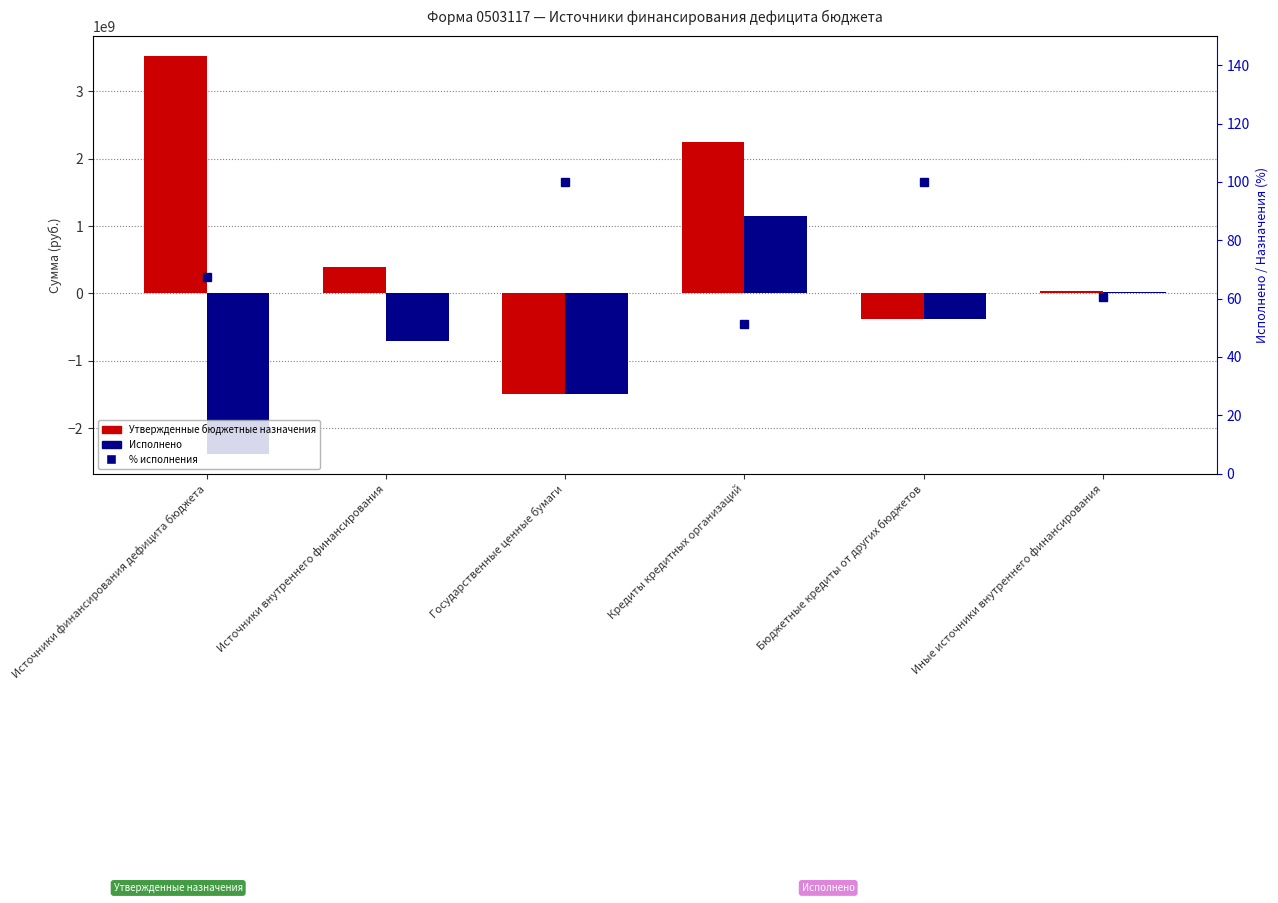

Reading right to left, transcribe all the data shown in this chart.

Утвержденные бюджетные назначения: 37458100.0	-384658200.0	2245169100.0	-1500000000.0	397969000.0	3526169700.0
Исполнено: 22650017.6	-384658200.0	1150000000.0	-1499122500.0	-711130682.4	-2380244081.7
% исполнения: 60.5	100.0	51.2	99.9	178.7	67.5